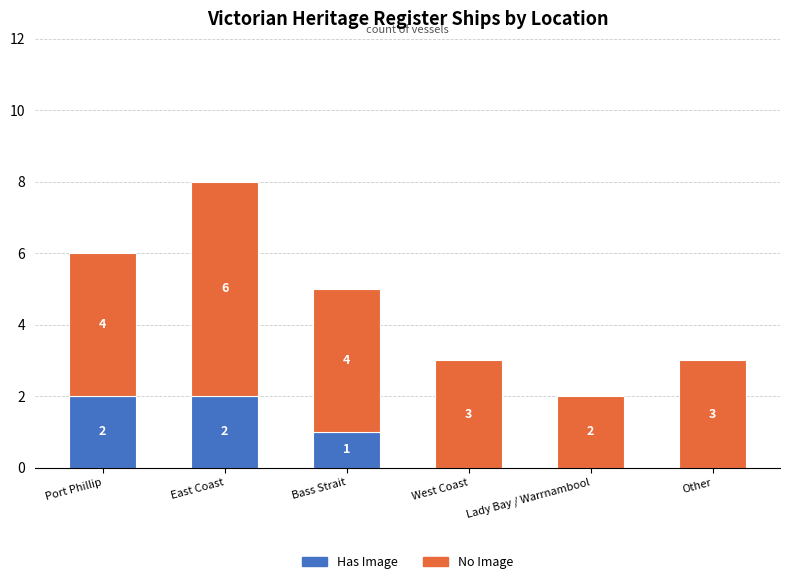

Where does the Has Image series first go above 1?

Port Phillip